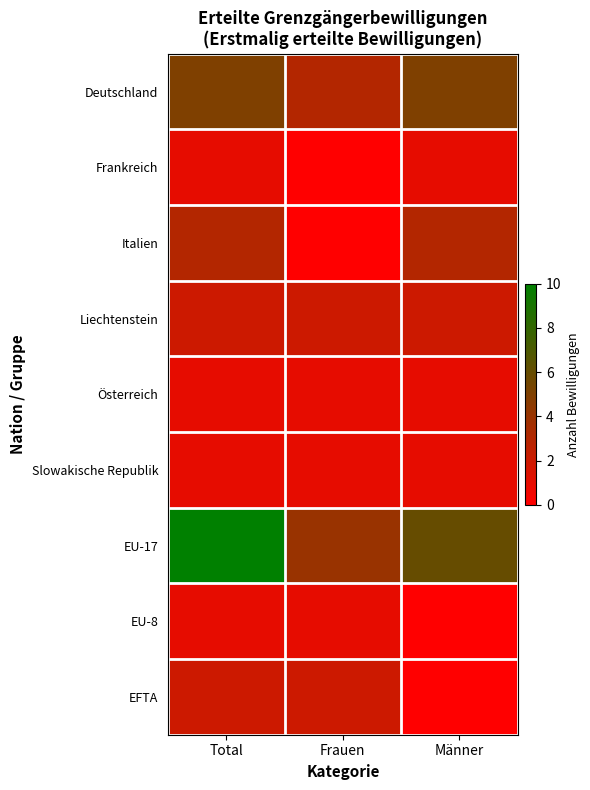

What is the total value across all series at Männer?

19